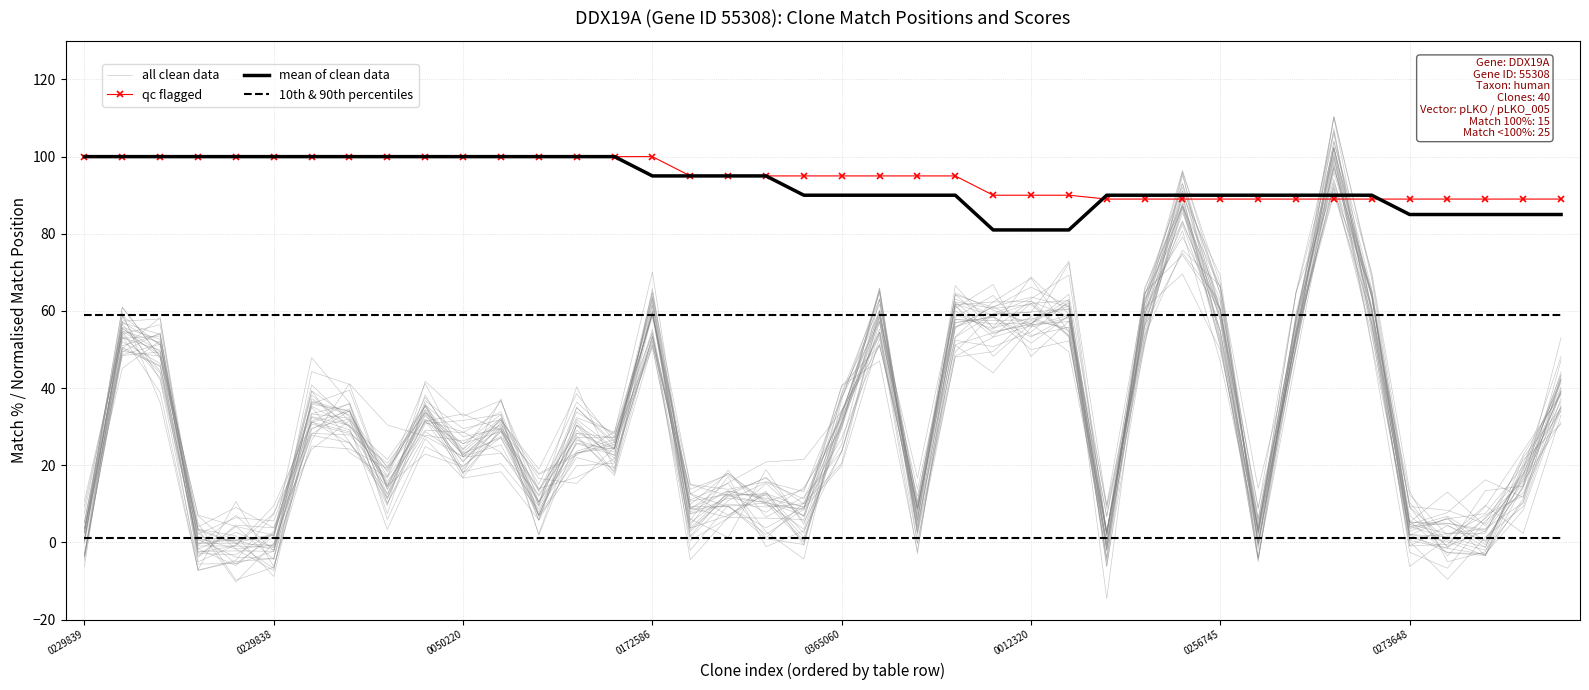

What is the difference between the maximum and minimum values in the qc flagged series?

11.0